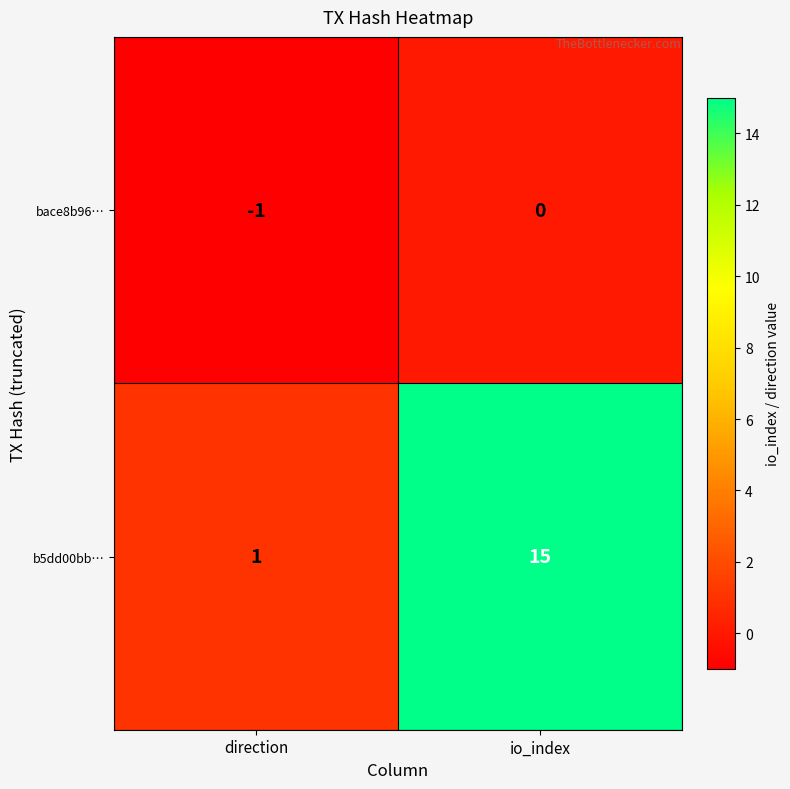

The value of b5dd00bb… at direction is 1. True or false?

True